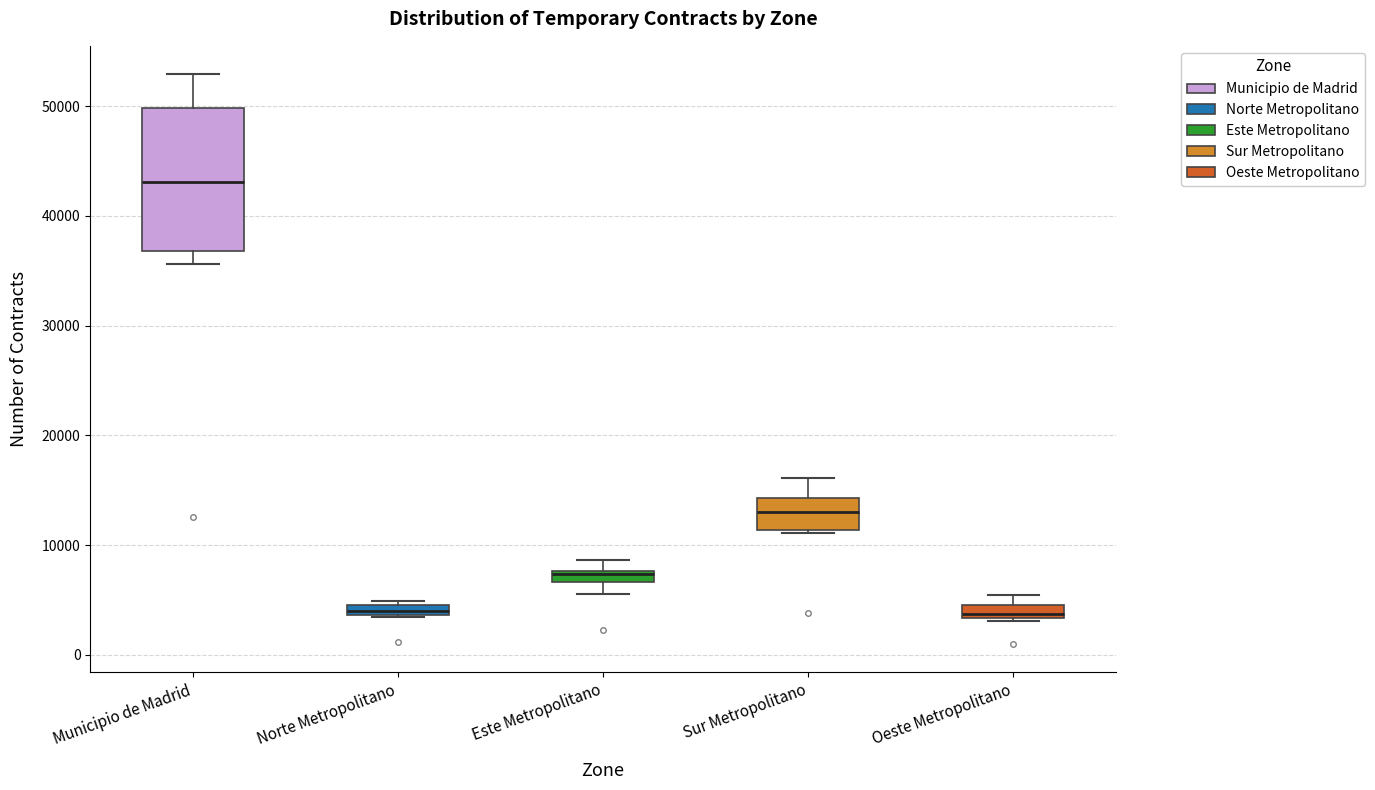

Where does the median line of the box for Sur Metropolitano sit on the y-axis? The values are not printed on the chart, so give them approximately, as read against the axis.

13000